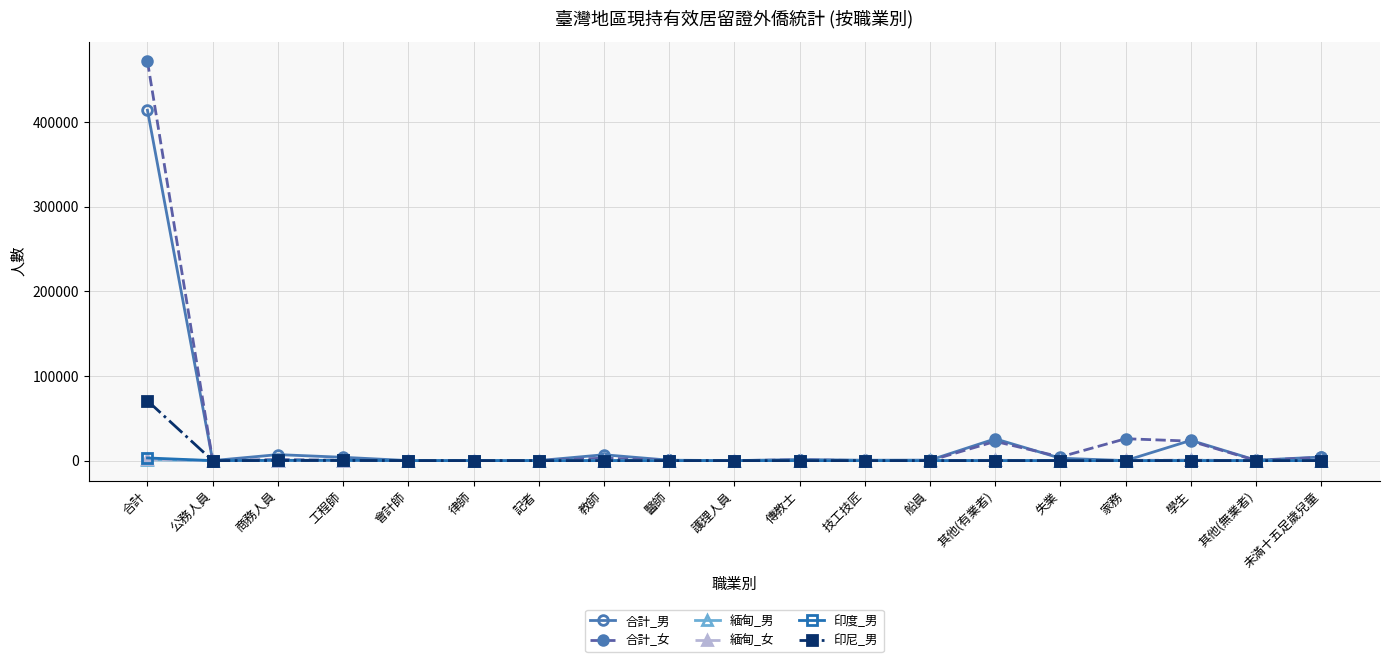

The value of 印度_男 at 公務人員 is 0. True or false?

True